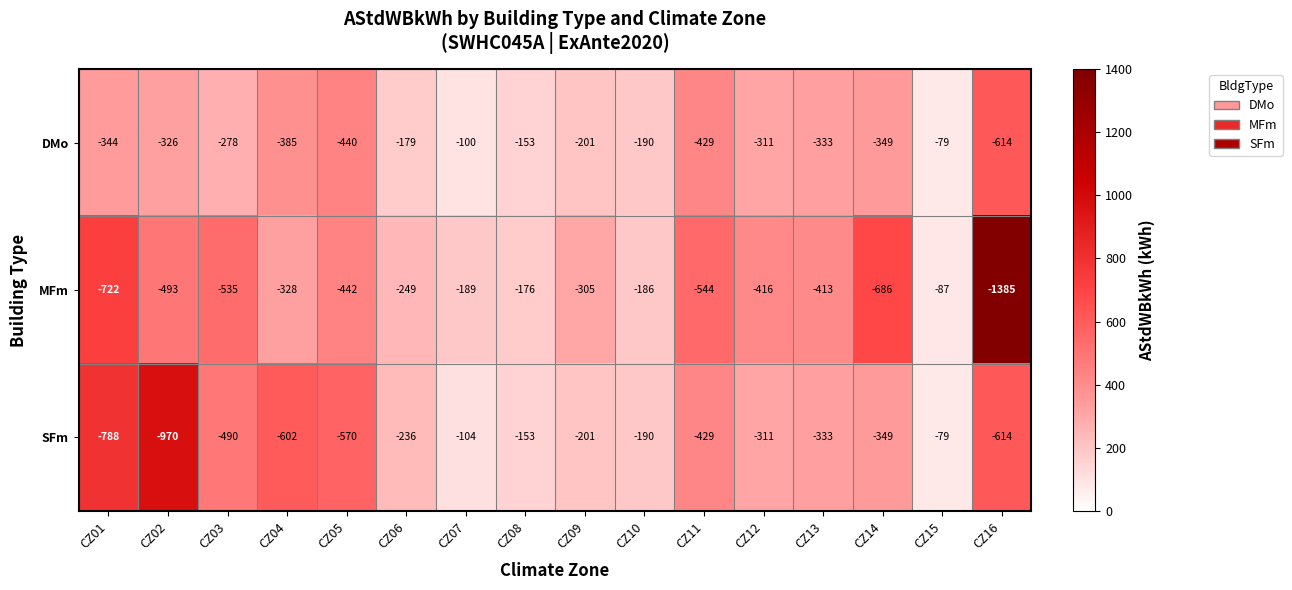

At which label does DMo first exceed -311?

CZ03